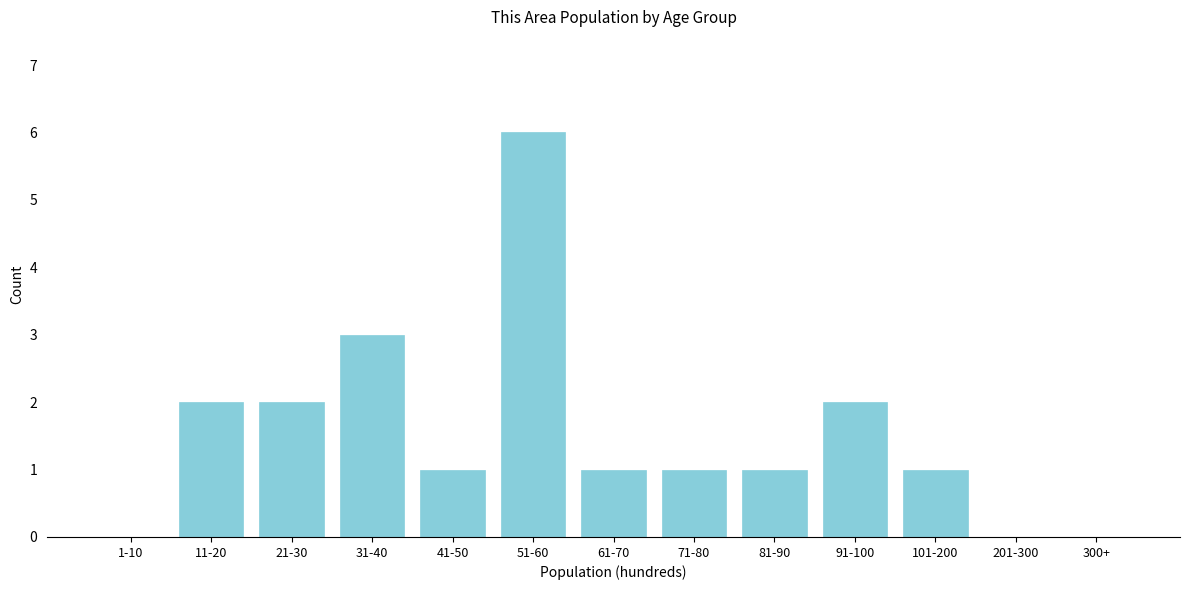

Reading left to right, what are all the values shown in this chart?

1-10=0	11-20=2	21-30=2	31-40=3	41-50=1	51-60=6	61-70=1	71-80=1	81-90=1	91-100=2	101-200=1	201-300=0	300+=0